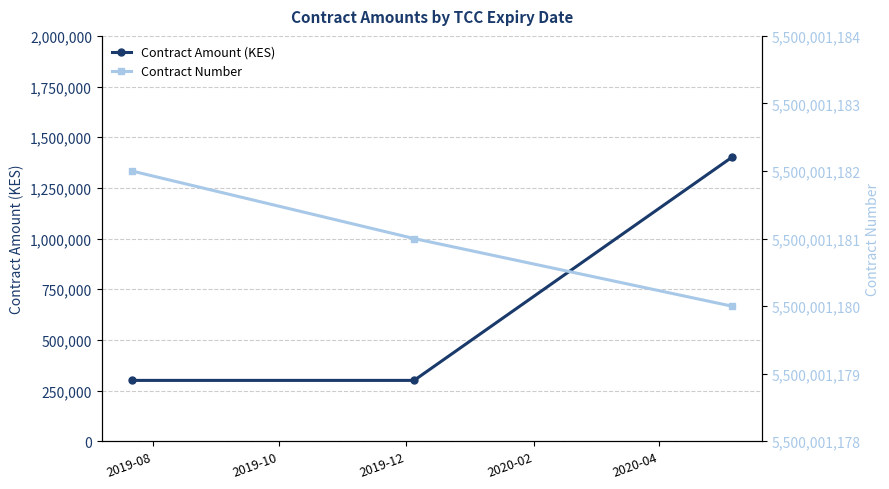

What is the smallest value displayed?

300000